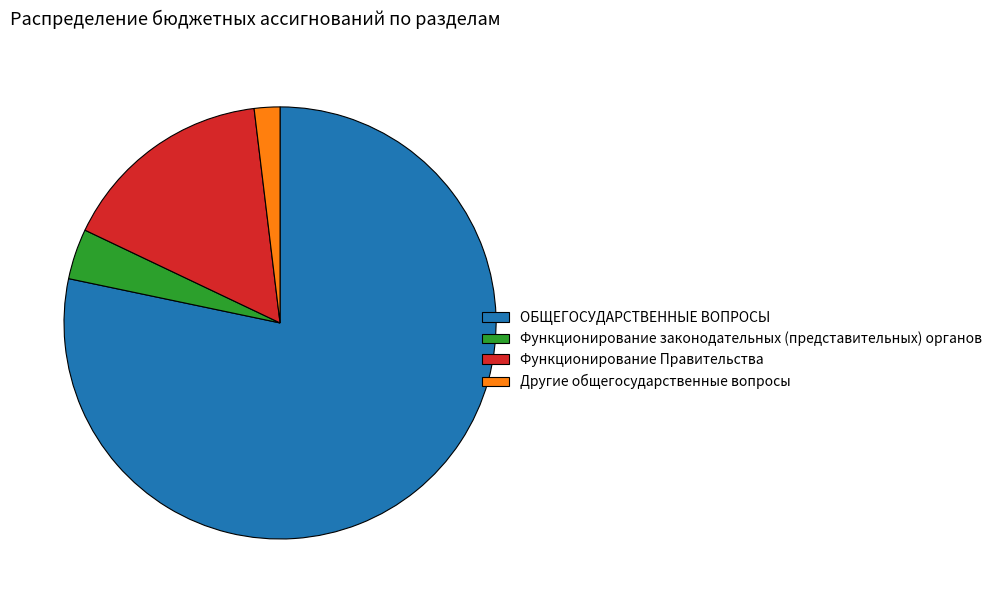

Which category has the biggest portion of the pie?

ОБЩЕГОСУДАРСТВЕННЫЕ ВОПРОСЫ